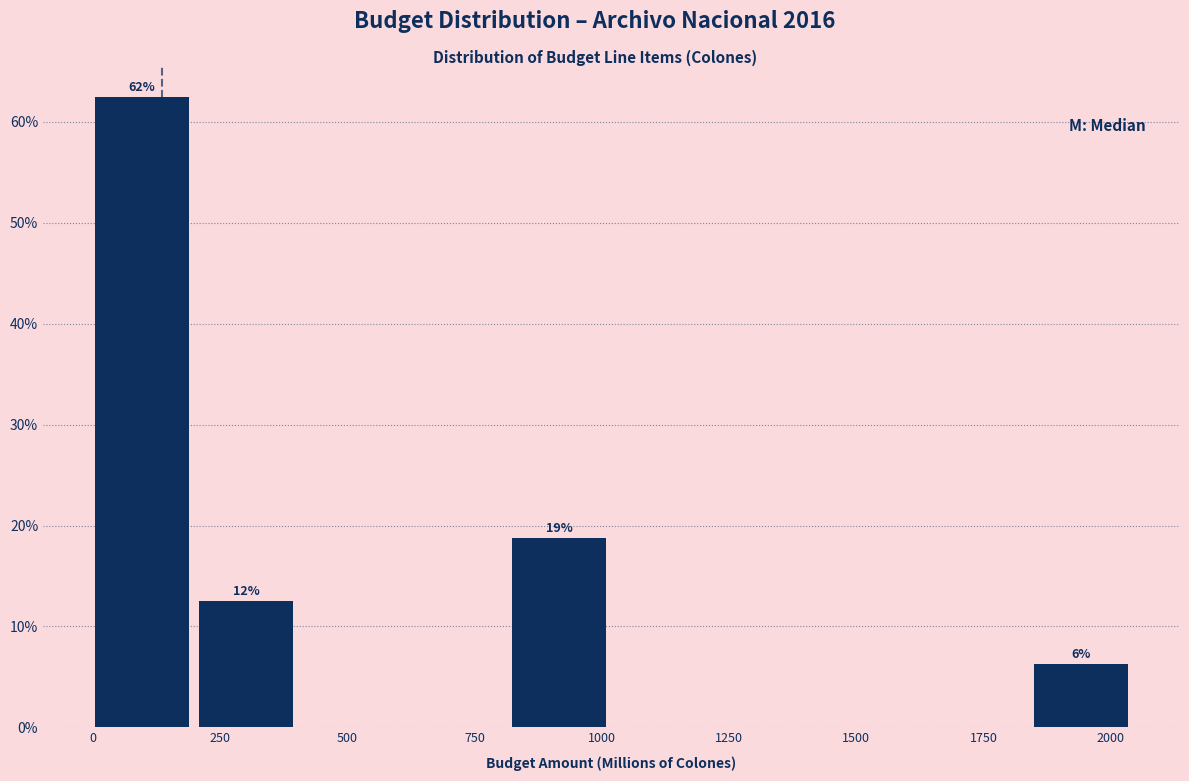

Over which range of the x-axis is the bar tallest?

0 to 200